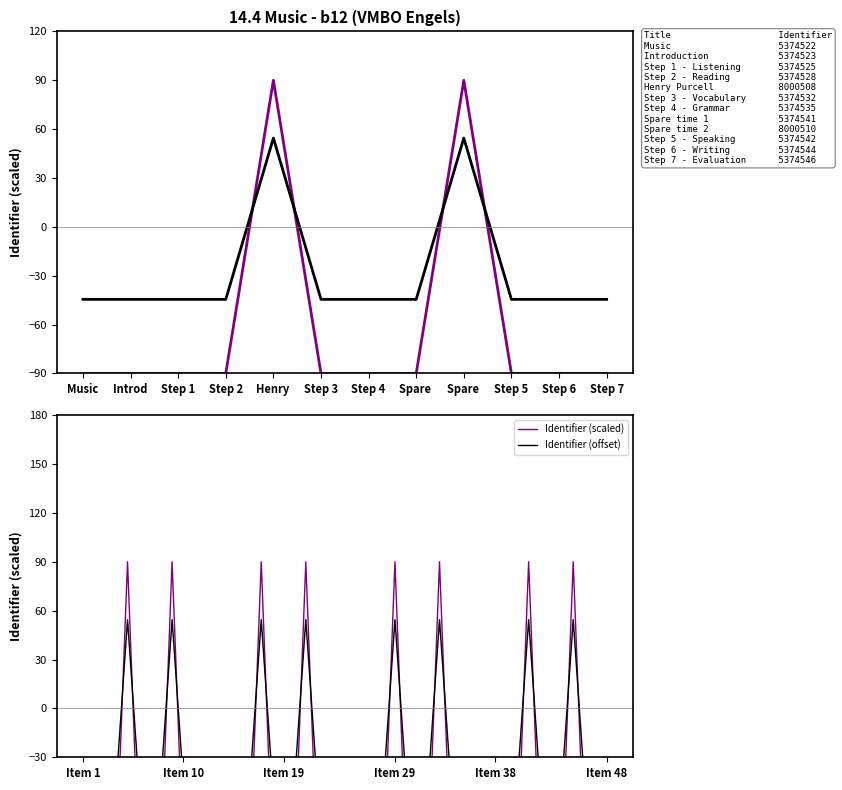

What is the label of the 3rd point from the right?

Step 5